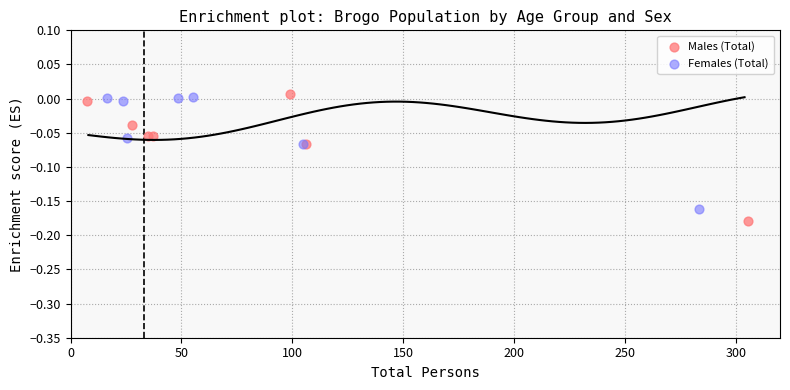

Which series has the widest spread of Y values?

Males (Total)